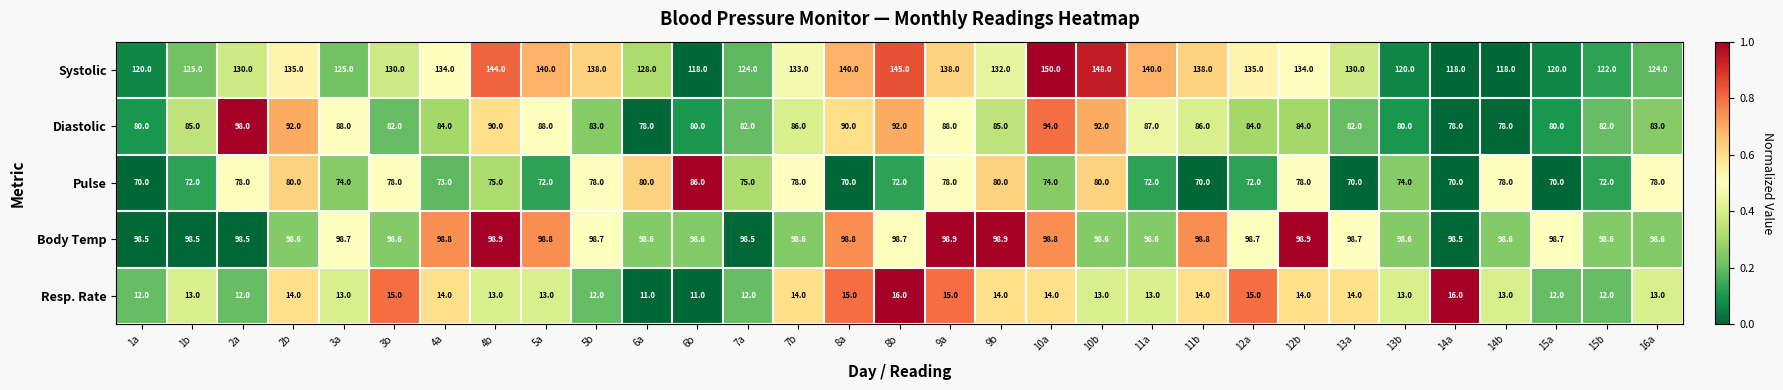

Which series changed the most between 9a and 12a?

Pulse